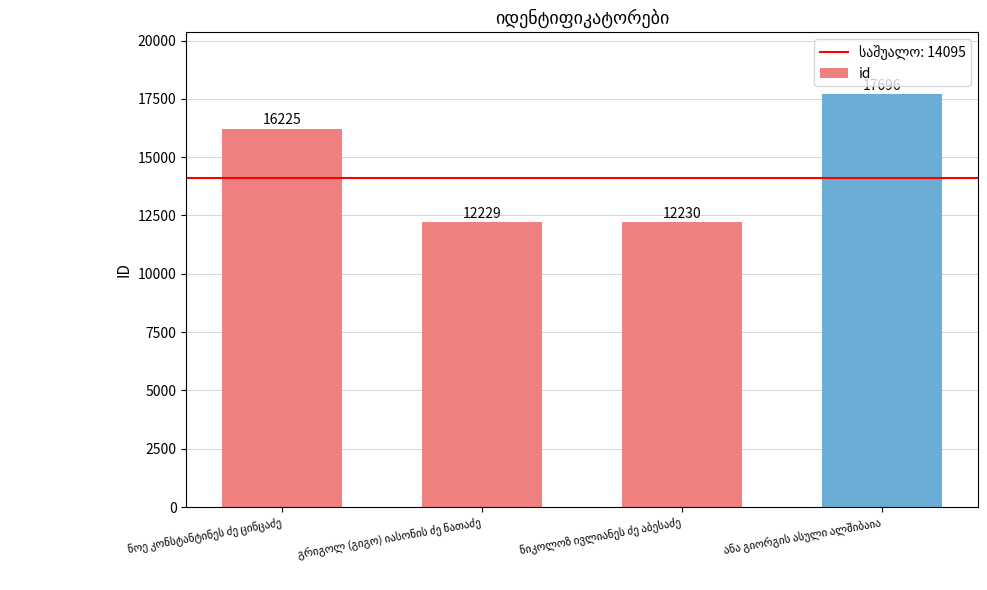

How many categories are shown in the chart?

4